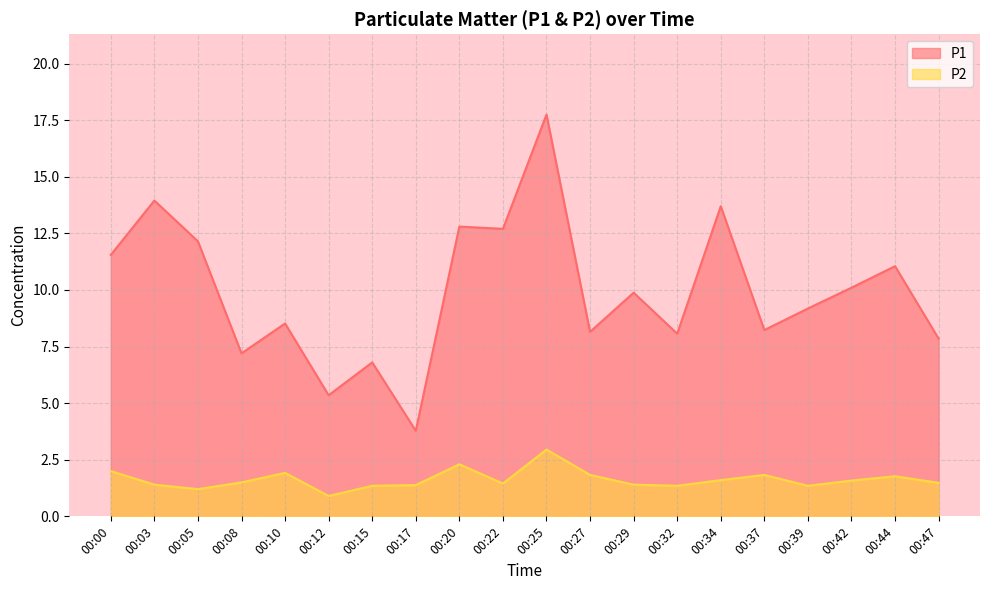

What is the minimum value shown in the chart?

0.9